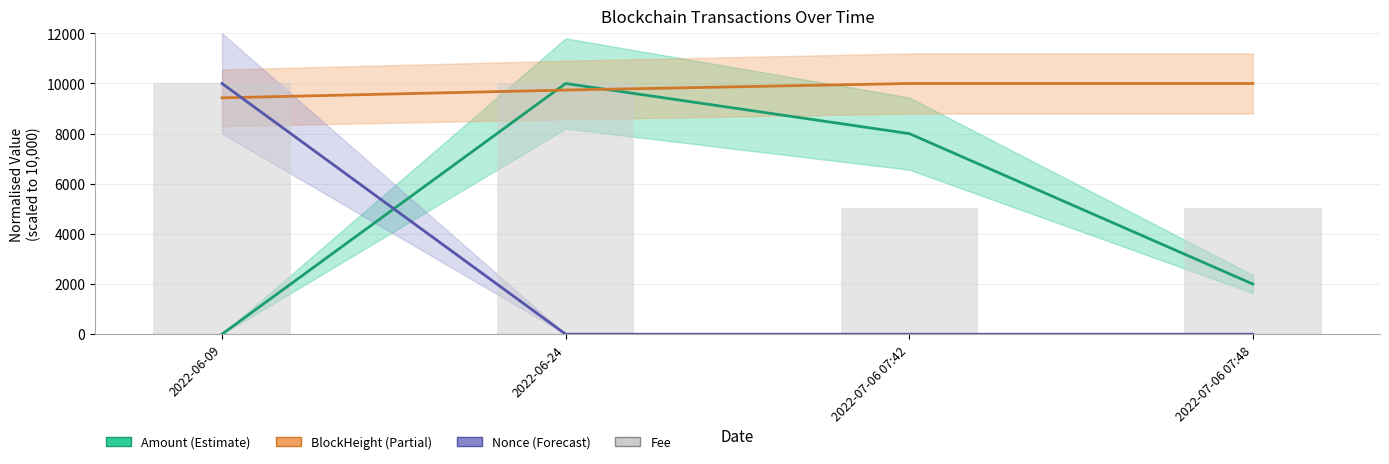

Rank the series by their maximum value, from lowest to highest.

Amount, BlockHeight, Nonce, Fee